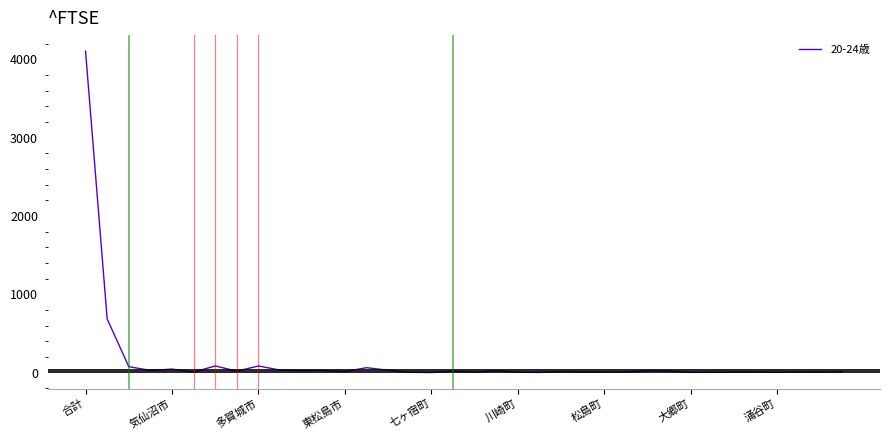

What is the greatest value displayed?

4103